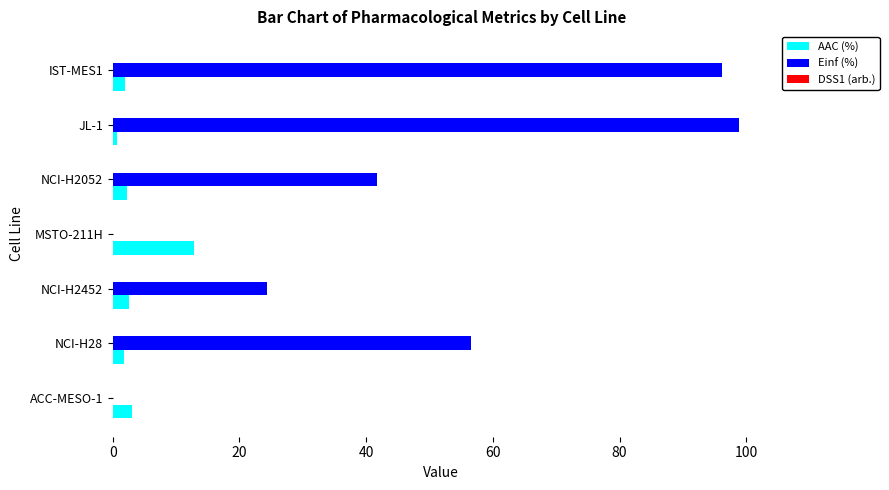

Read the AAC (%) value at NCI-H2052.

2.2